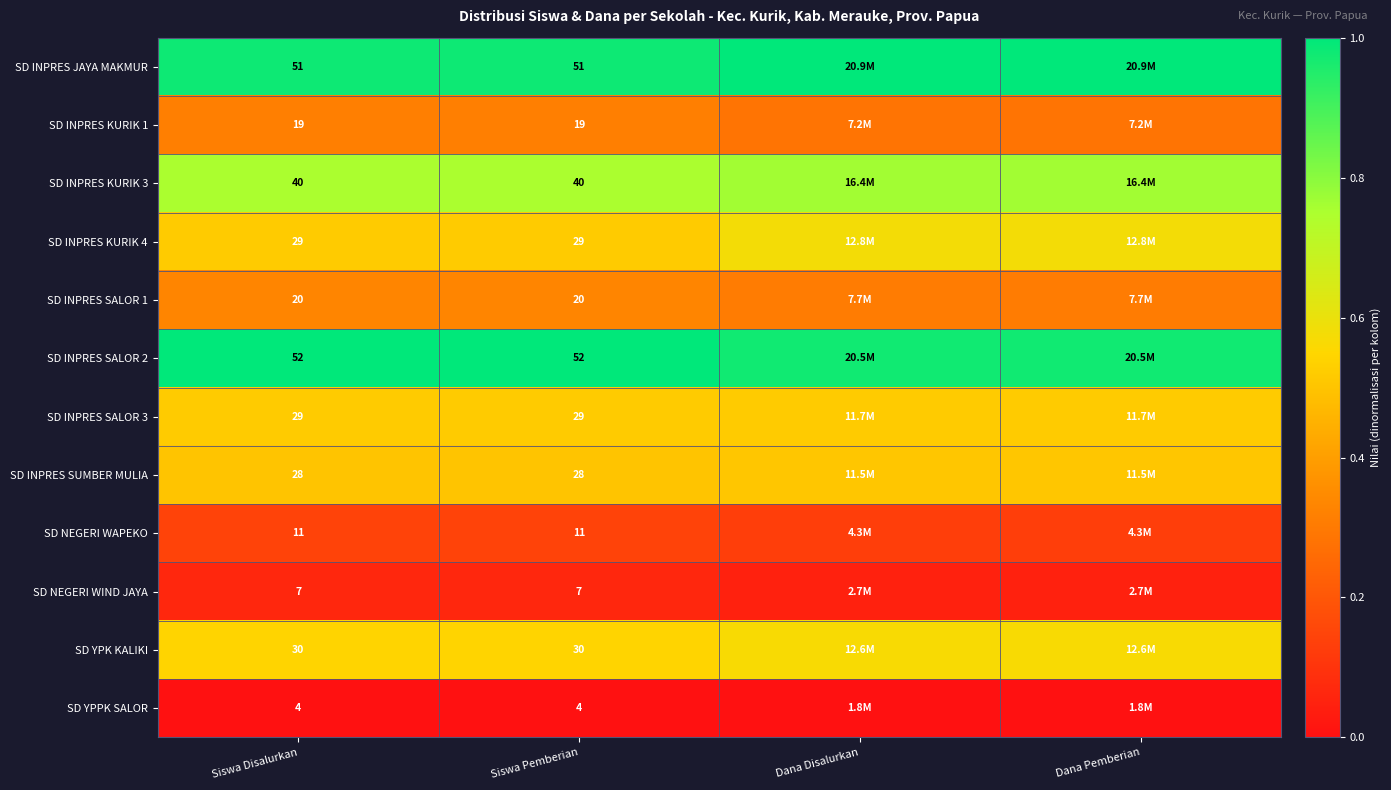

What is the spread (max minus min) of values at Siswa Pemberian?

48.0